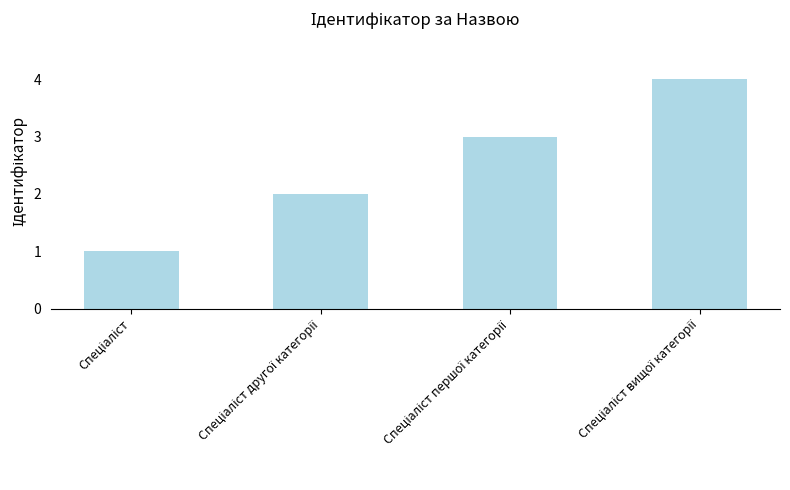

What is the greatest value displayed?

4